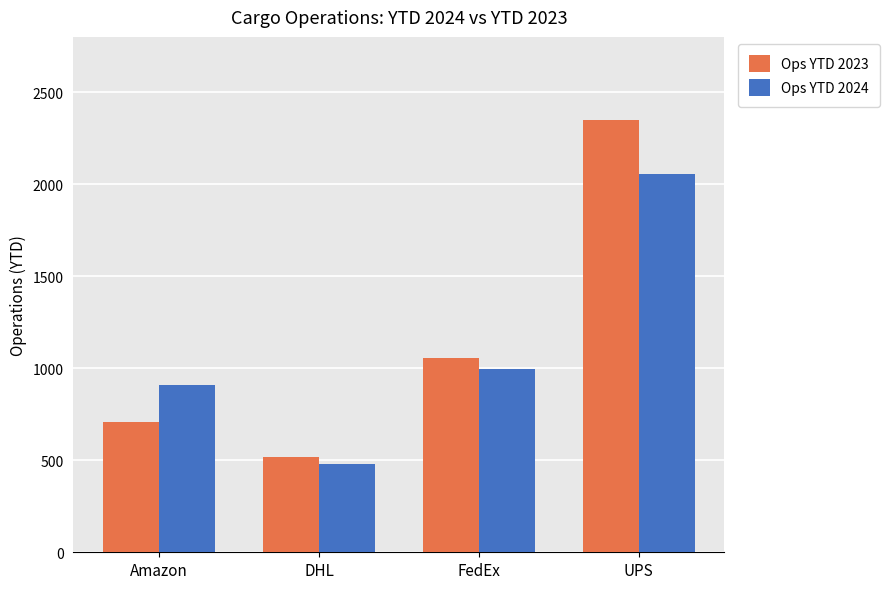

Which series has the largest total across all categories?

Ops YTD 2023